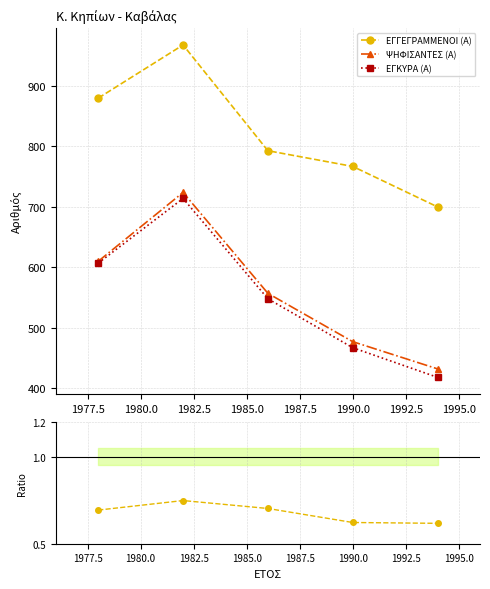

True or false: ΕΓΓΕΓΡΑΜΜΕΝΟΙ (Α) has more than 2 points higher than both neighbors.

False